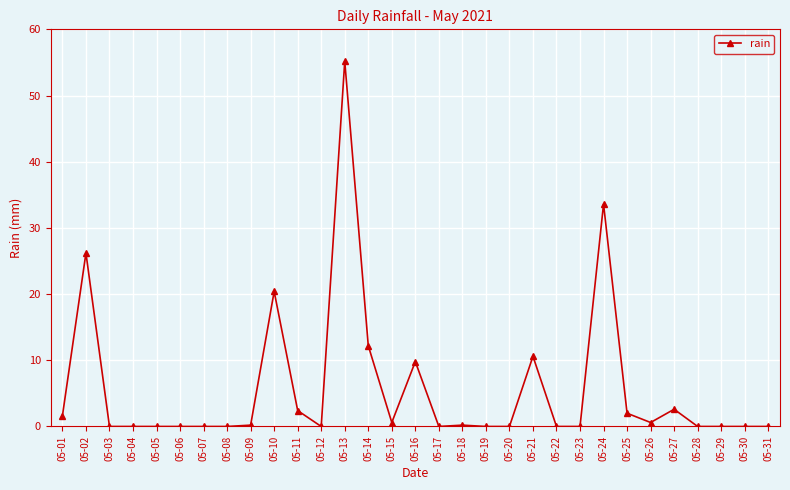

How many lines are shown in the chart?

1